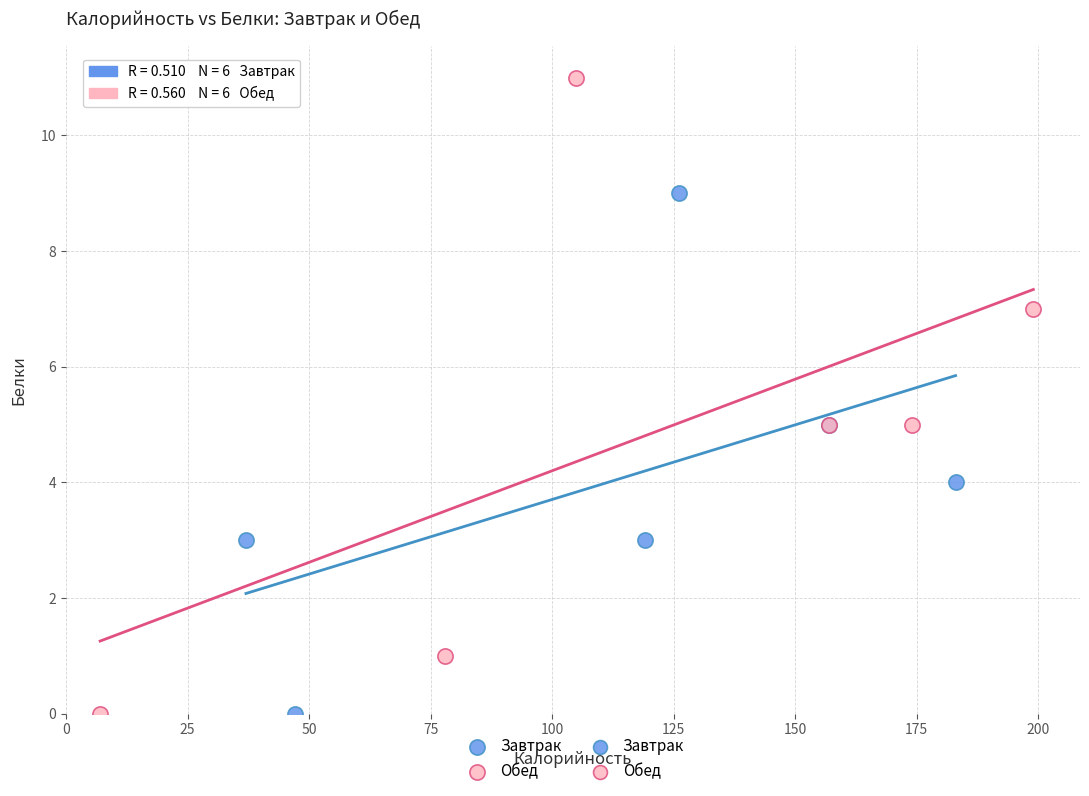

Which series has the widest spread of Y values?

Обед